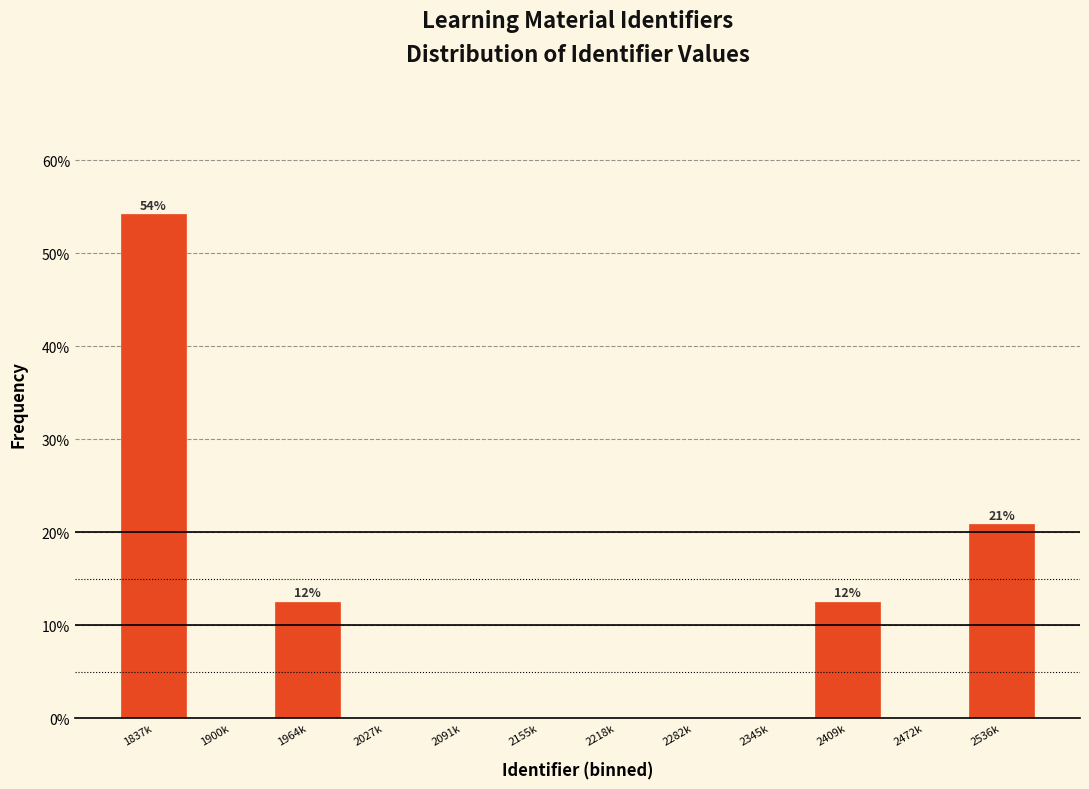

Reading left to right, transcribe all the data shown in this chart.

1837k=54.2	1900k=0.0	1964k=12.5	2027k=0.0	2091k=0.0	2155k=0.0	2218k=0.0	2282k=0.0	2345k=0.0	2409k=12.5	2472k=0.0	2536k=20.8